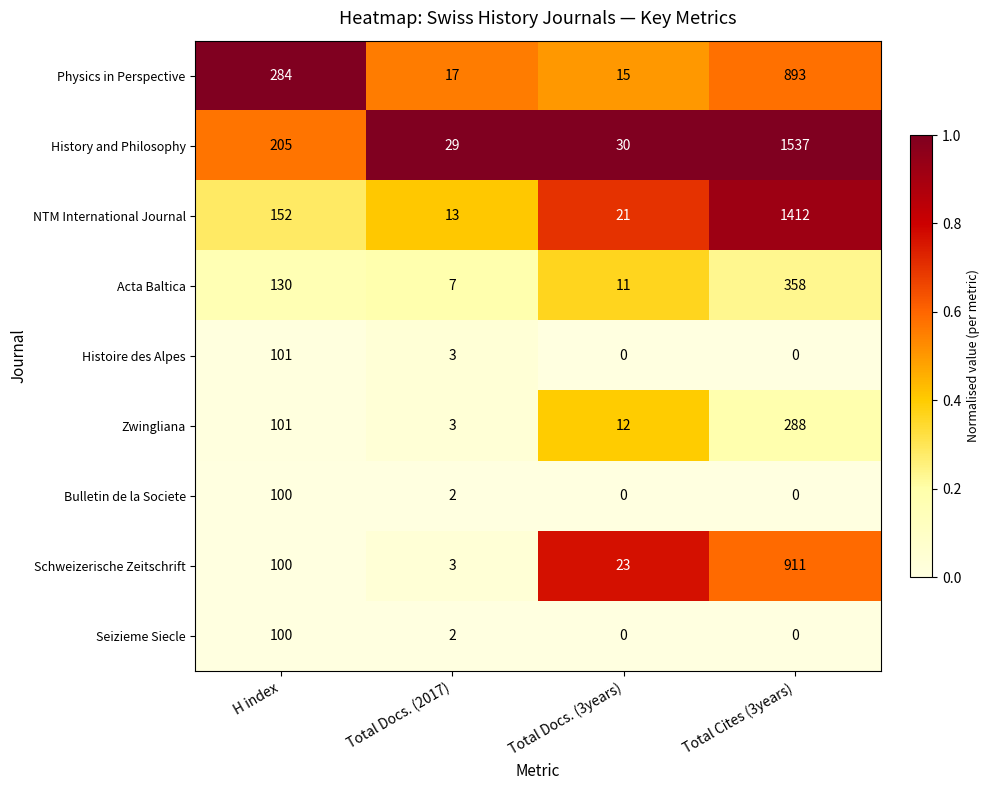

What is the spread (max minus min) of values at H index?

184